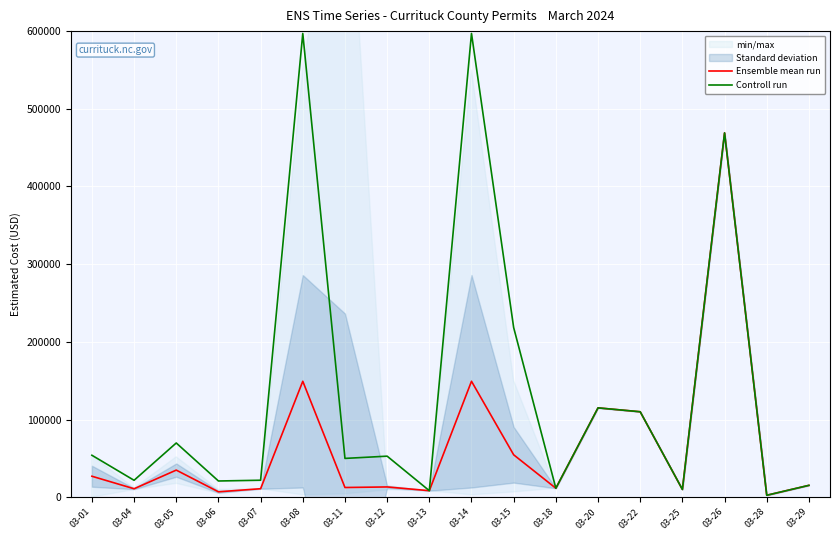

What is the average value of the Ensemble mean run series?

67287